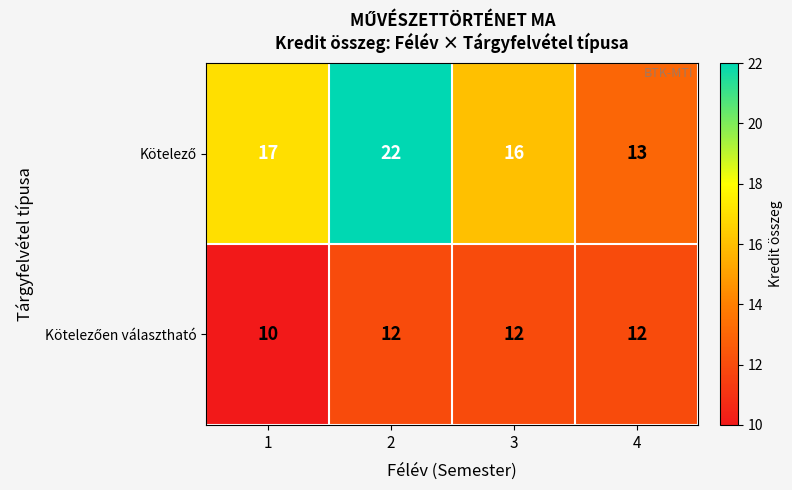

What is the spread (max minus min) of values at 1?

7